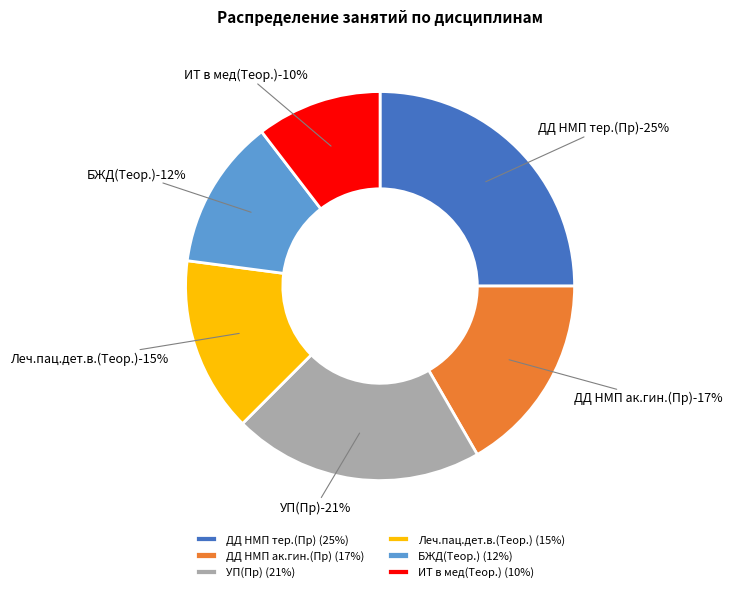

Which slice is the largest?

ДД НМП тер.(Пр)